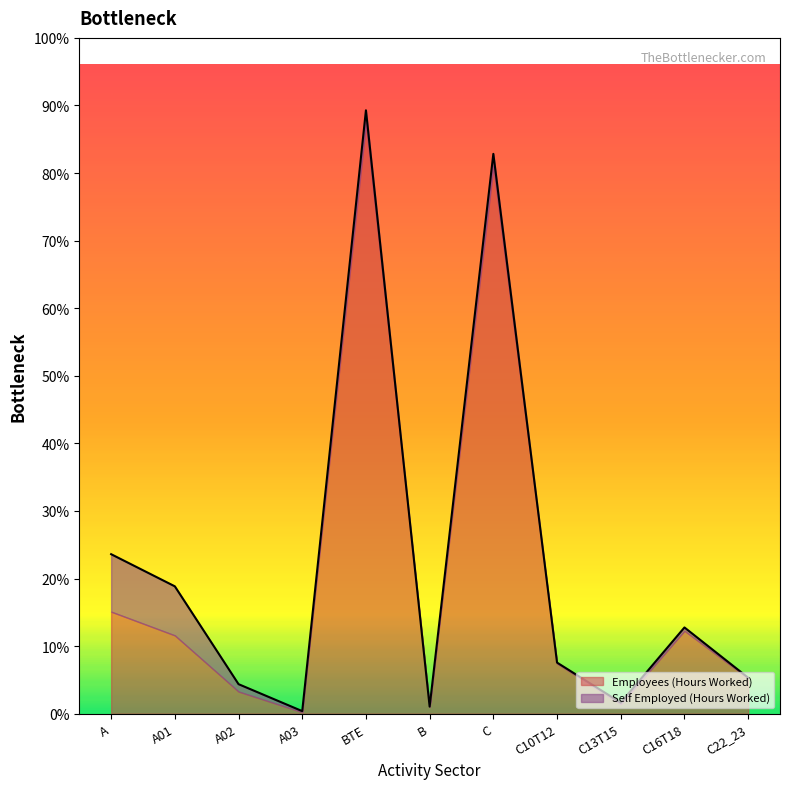

What is the sum of the values at A03 and C22_23?

84040